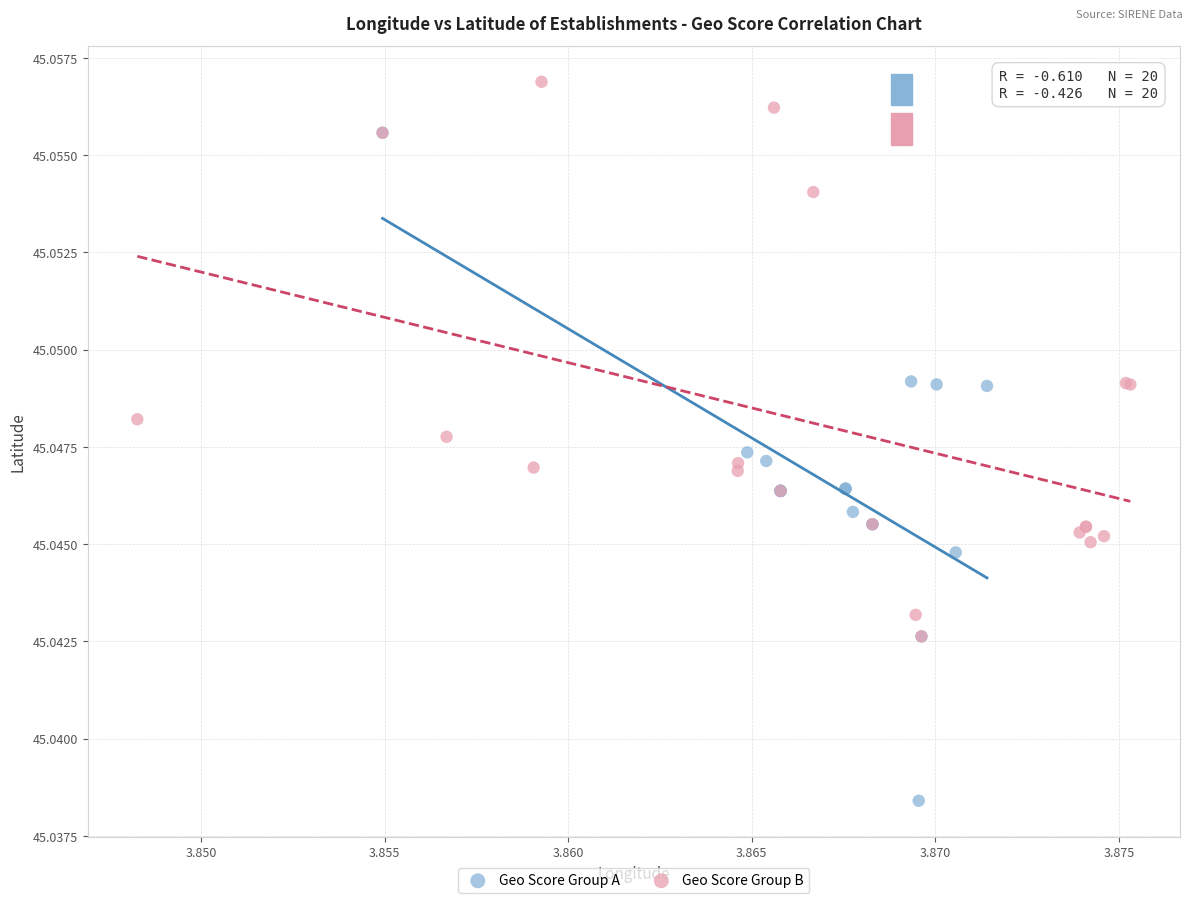

Which series contains the highest Y value?

Geo Score Group B